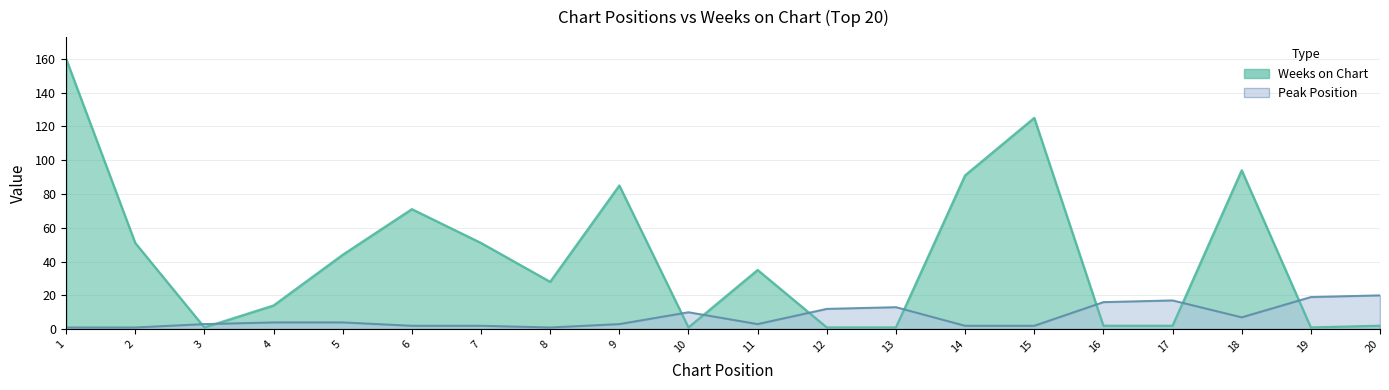

Which series changed the most between 7 and 19?

Weeks on Chart